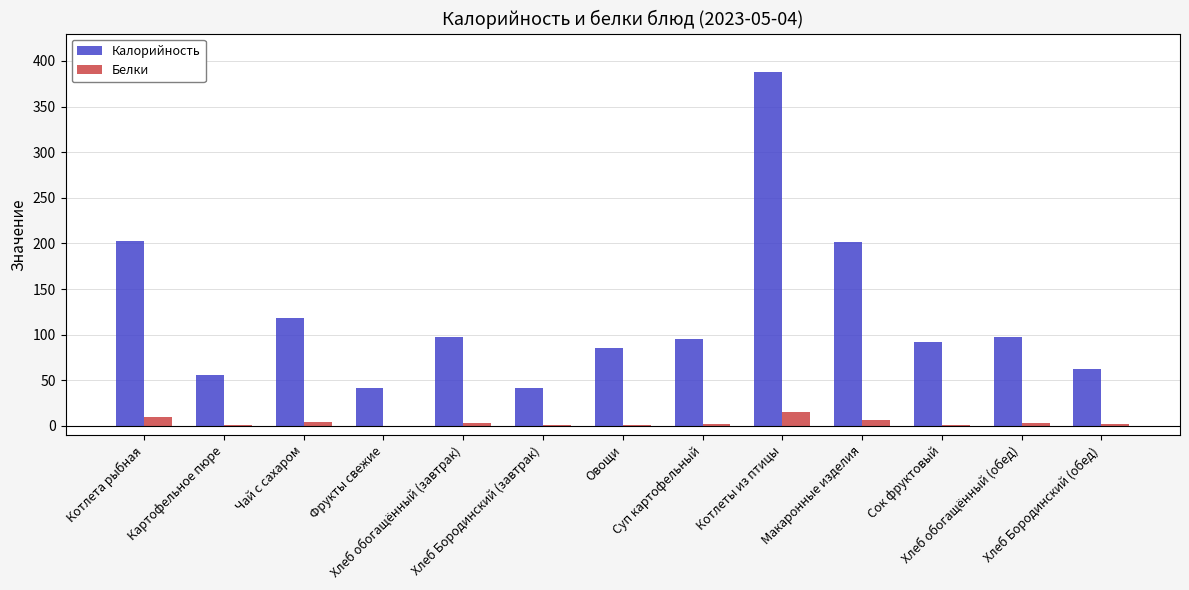

What is the sum of all Белки values?

51.0